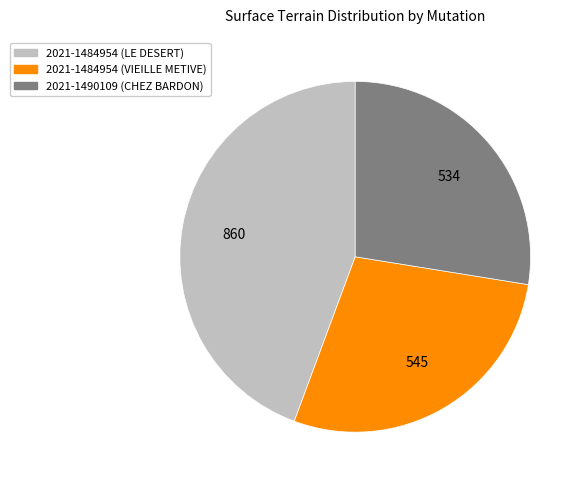

Combined, do 2021-1490109 (CHEZ BARDON) and 2021-1484954 (VIEILLE METIVE) account for over 50%?

Yes